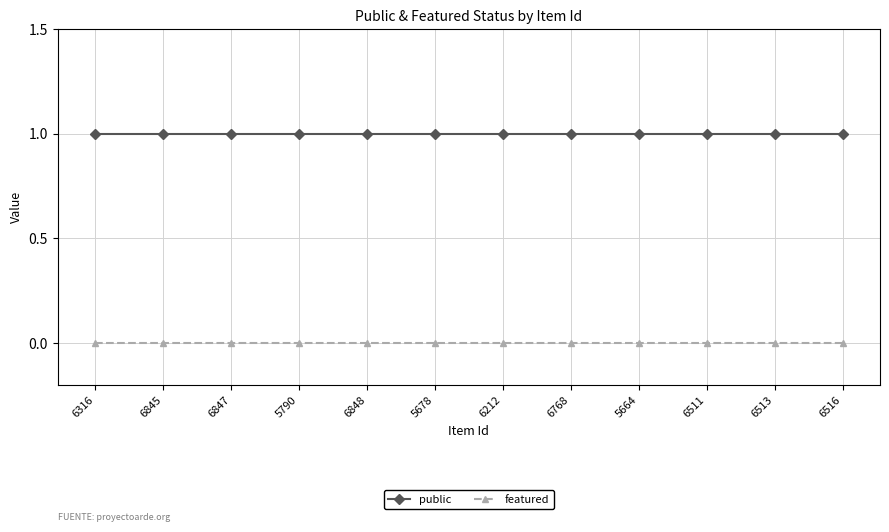

Which series has the largest total across all categories?

public